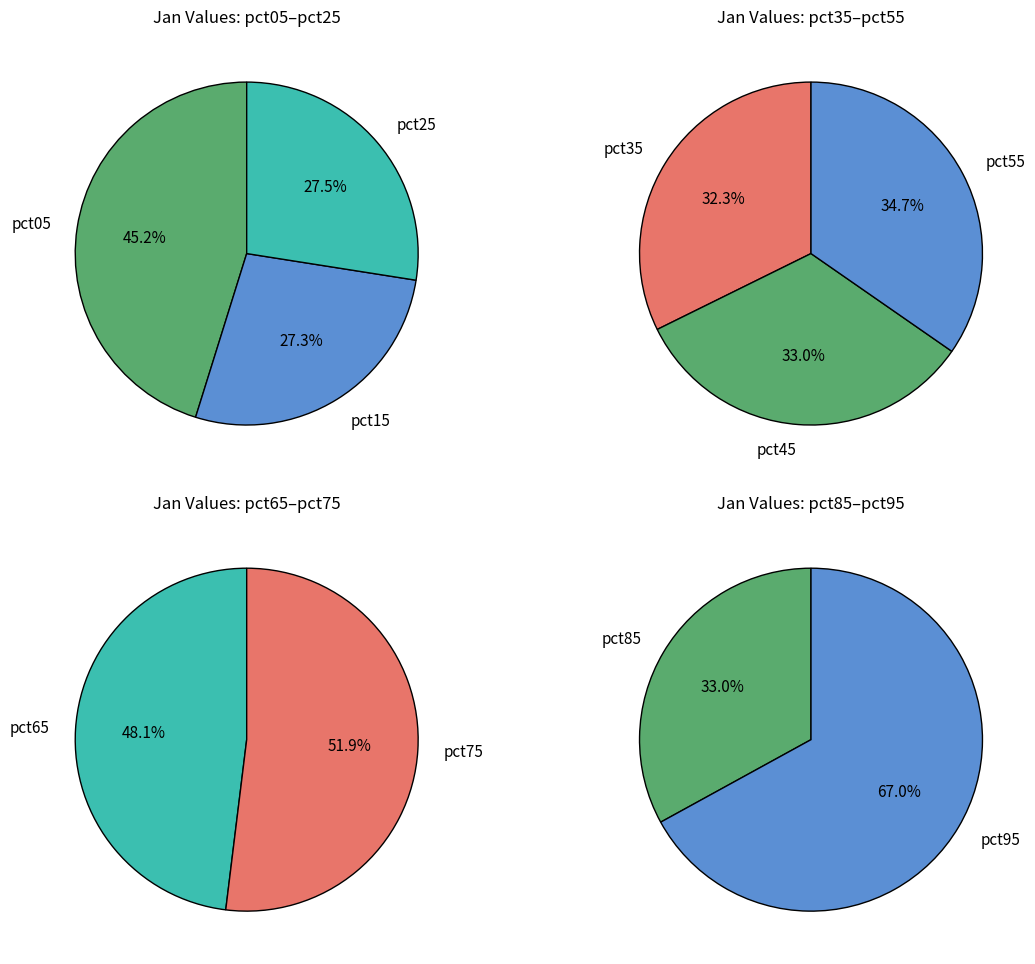

How many slices are in this pie chart?

10